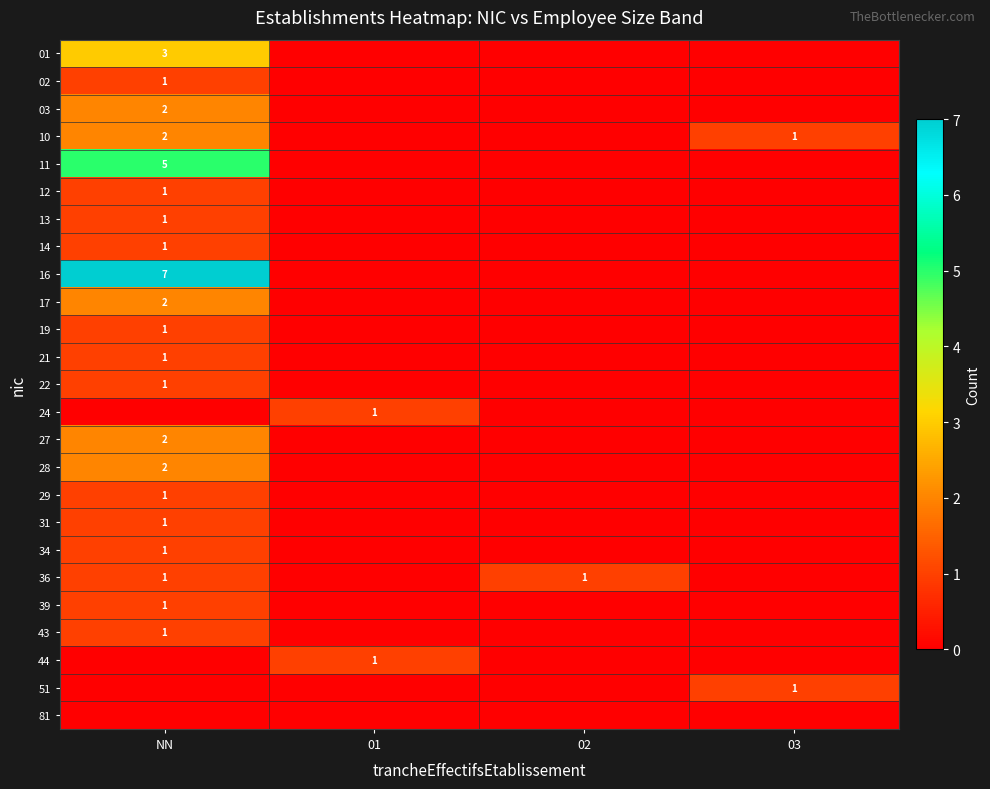

Between NN and 01, which is larger?

NN